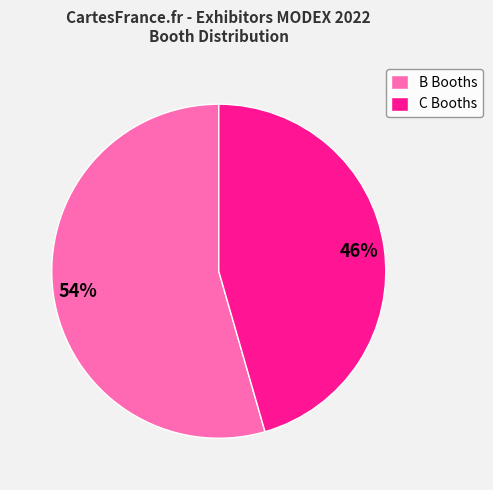

Is there a majority slice in this chart?

Yes